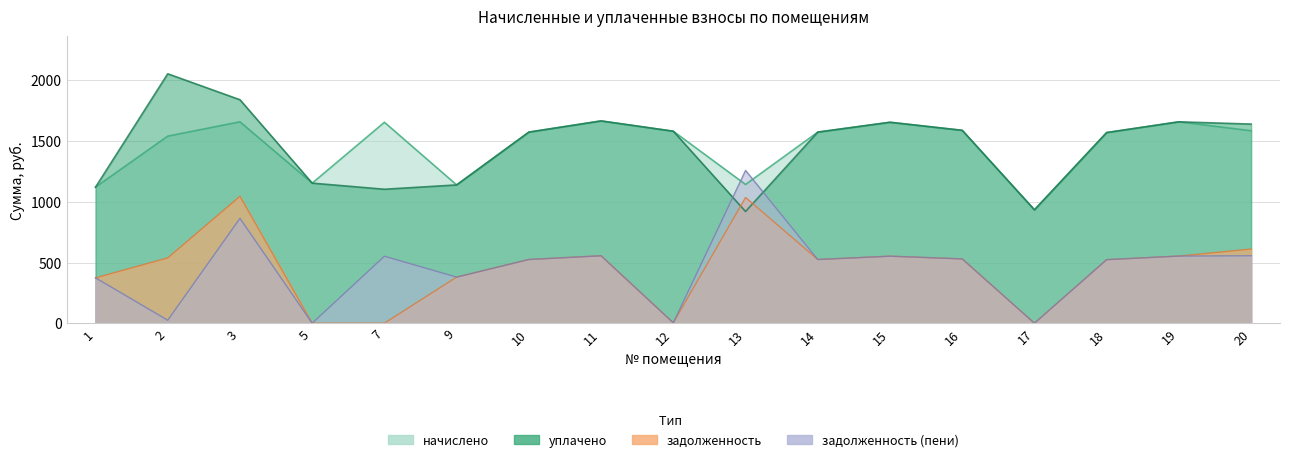

True or false: задолженность and задолженность (пени) cross at least once.

False